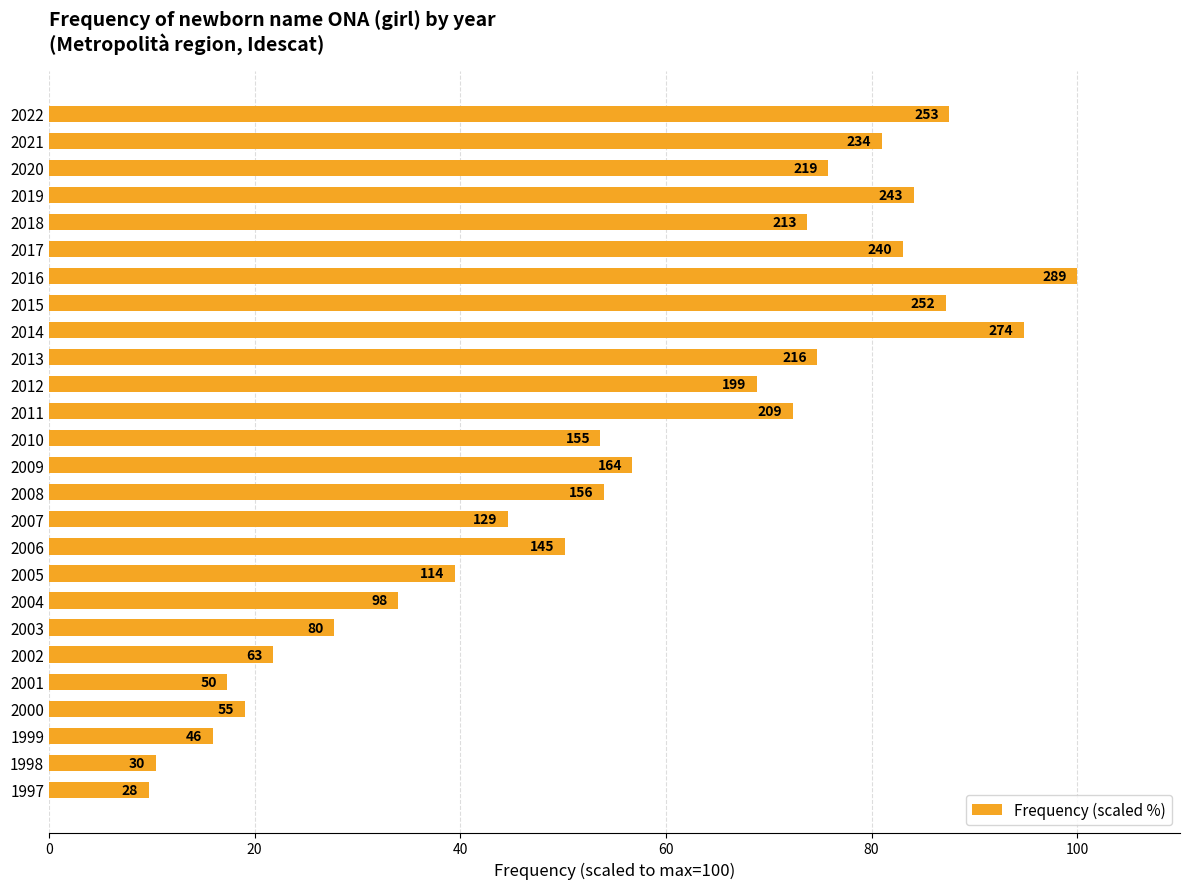

What is the average value?

55.3